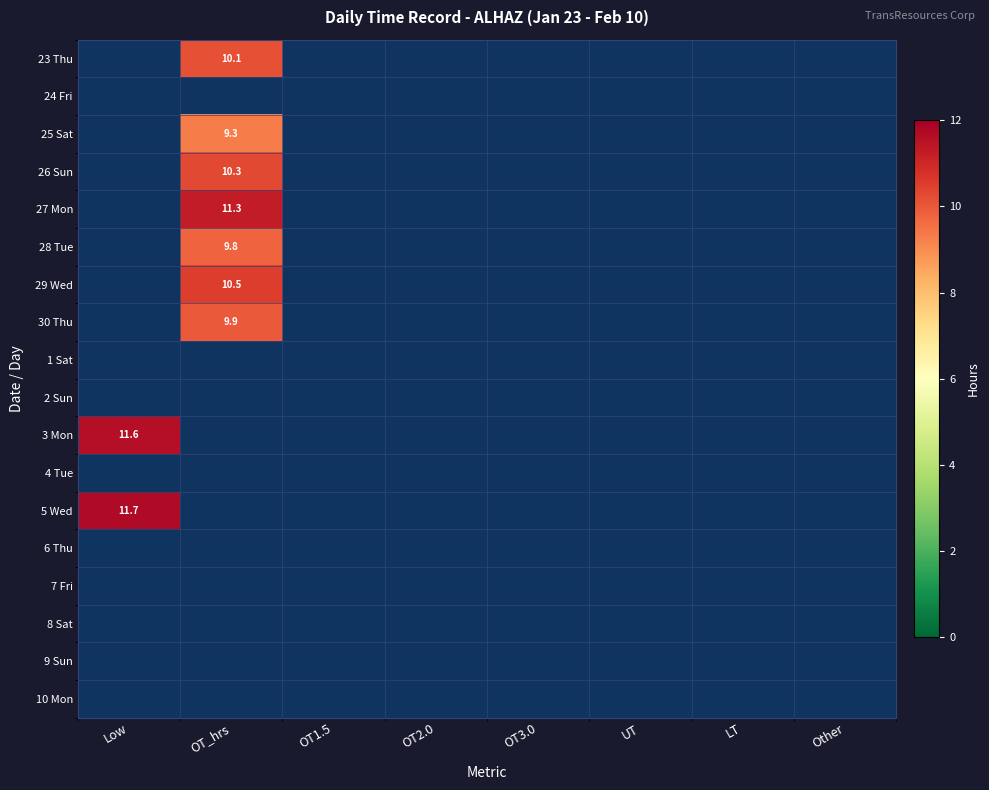

Which label corresponds to the smallest value in the chart?

OT_hrs